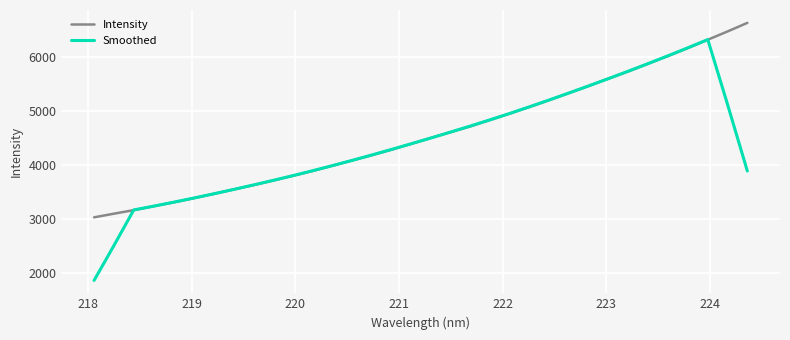

List the series in order of their peak value, highest first.

Intensity, Smoothed